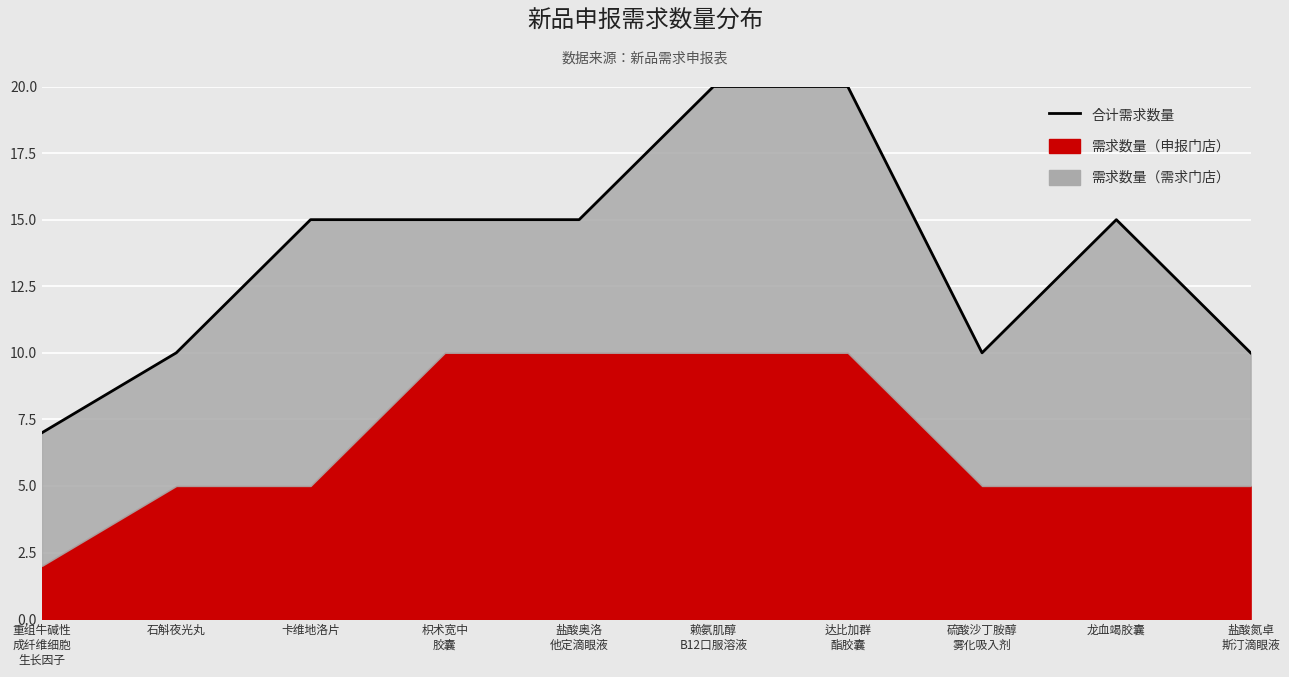

What is the minimum value shown in the chart?

7